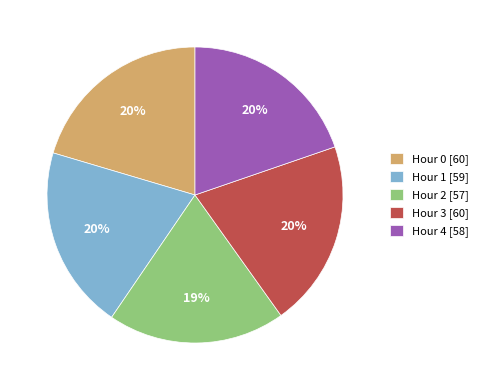

Is it true that Hour 1 is 40% of the pie?

False